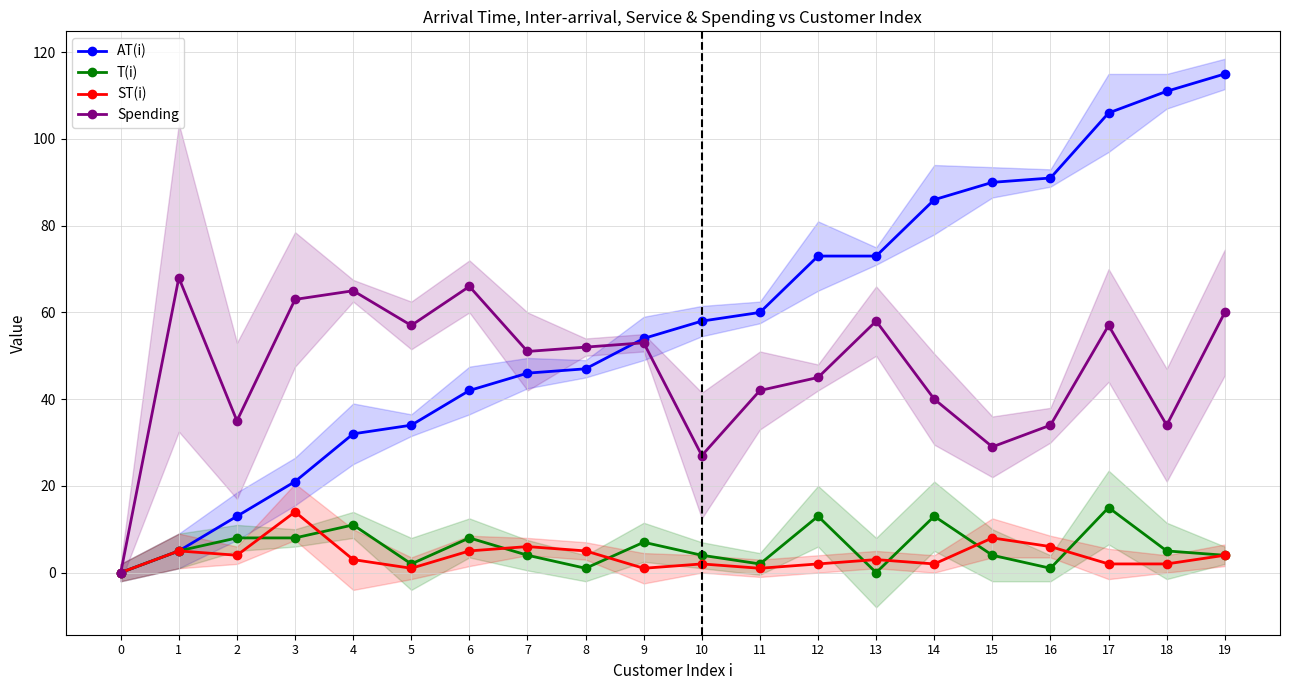

At how many categories does at least one series exceed 17?

19